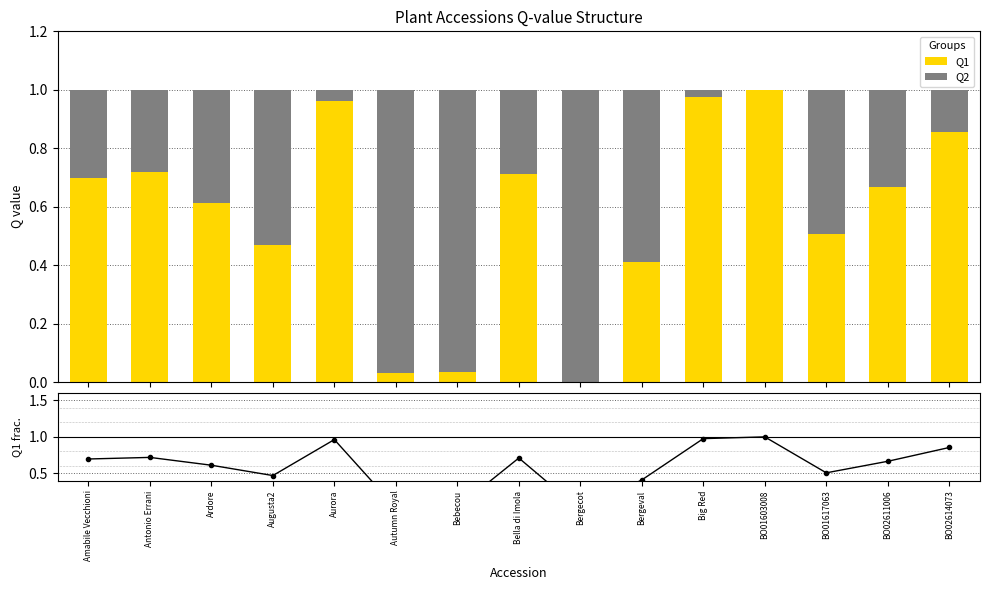

Is it true that Q1 fraction equals 0.3 at Aurora?

False